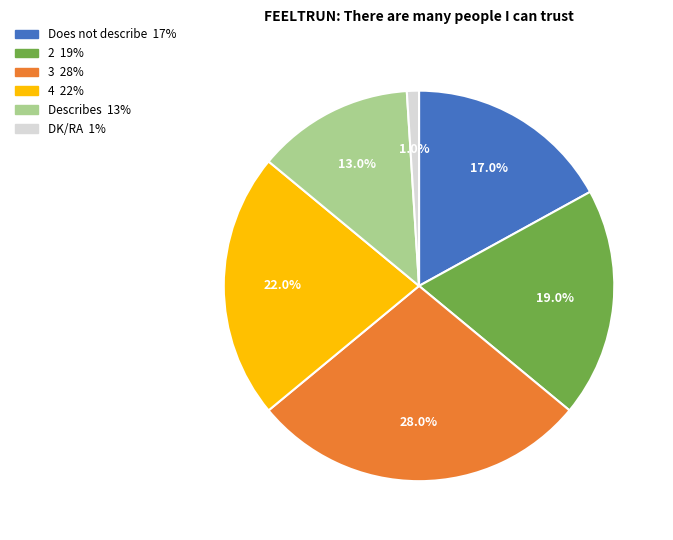

True or false: DK/RA accounts for 10% of the total.

False